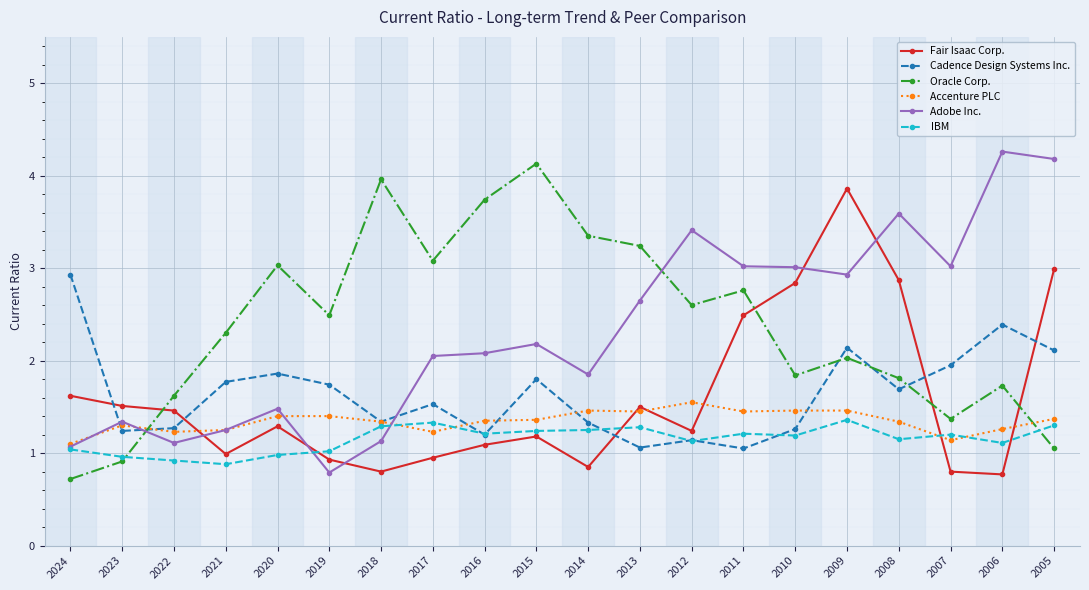

What are all the series names shown in the legend?

Fair Isaac Corp., Cadence Design Systems Inc., Oracle Corp., Accenture PLC, Adobe Inc., IBM